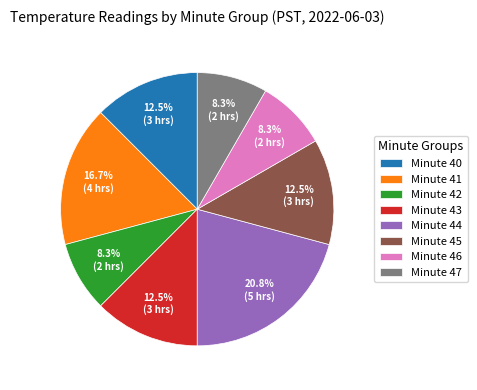

Does any single category account for the majority?

No